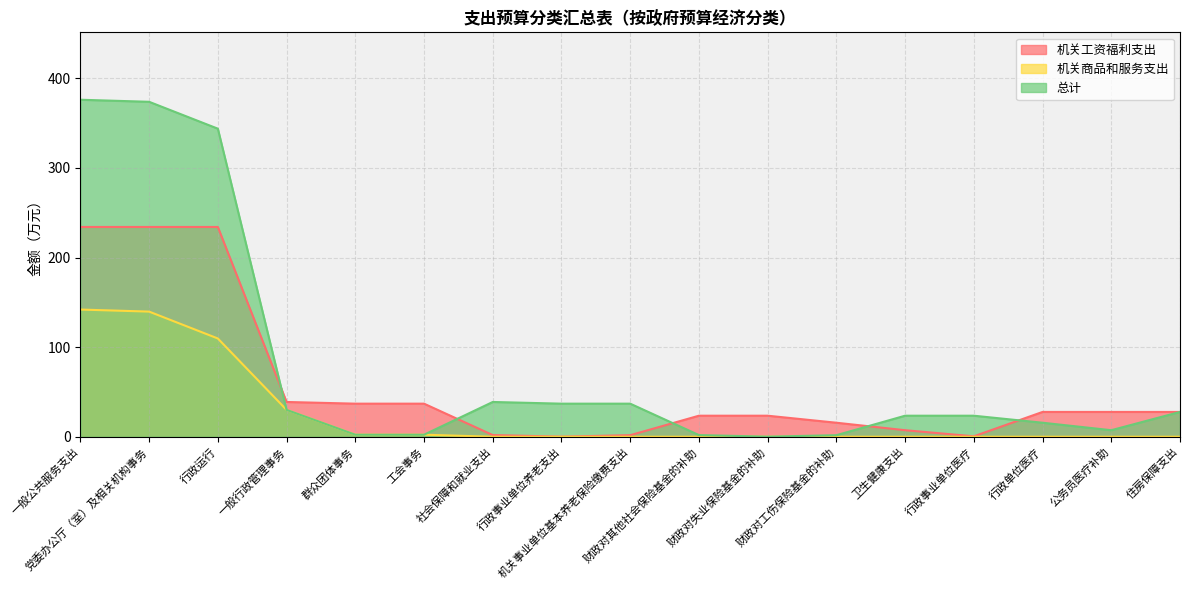

True or false: 总计 has more than 0 interior local peaks.

True